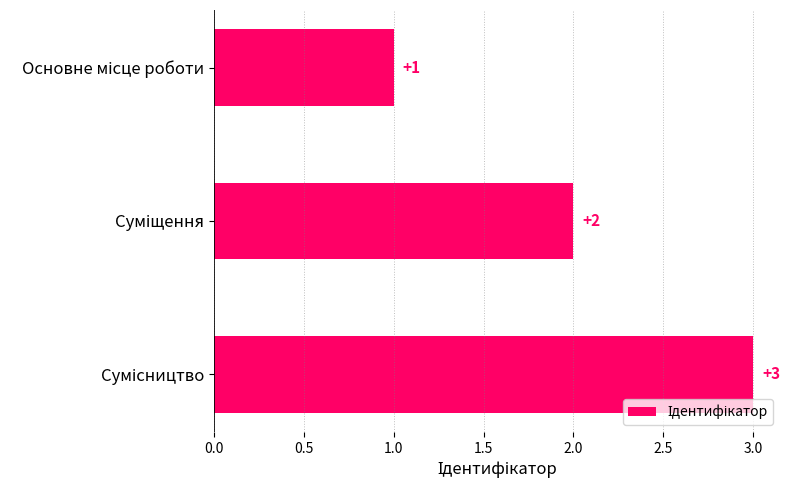

Count the number of categories in the chart.

3